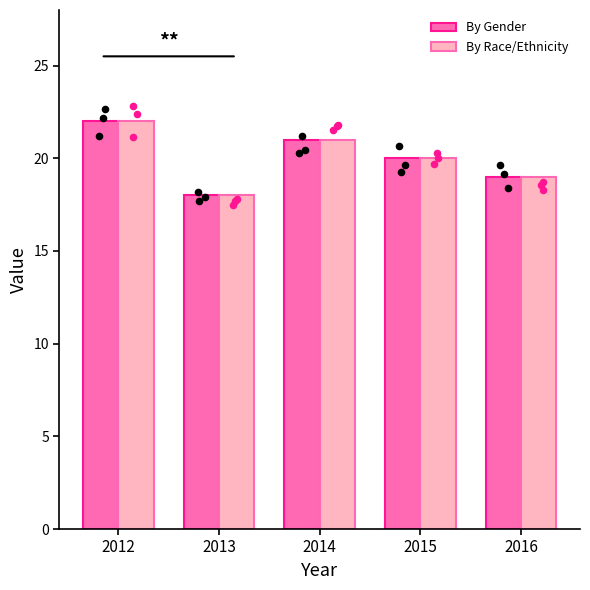

At which category is the sum across all series the highest?

2012